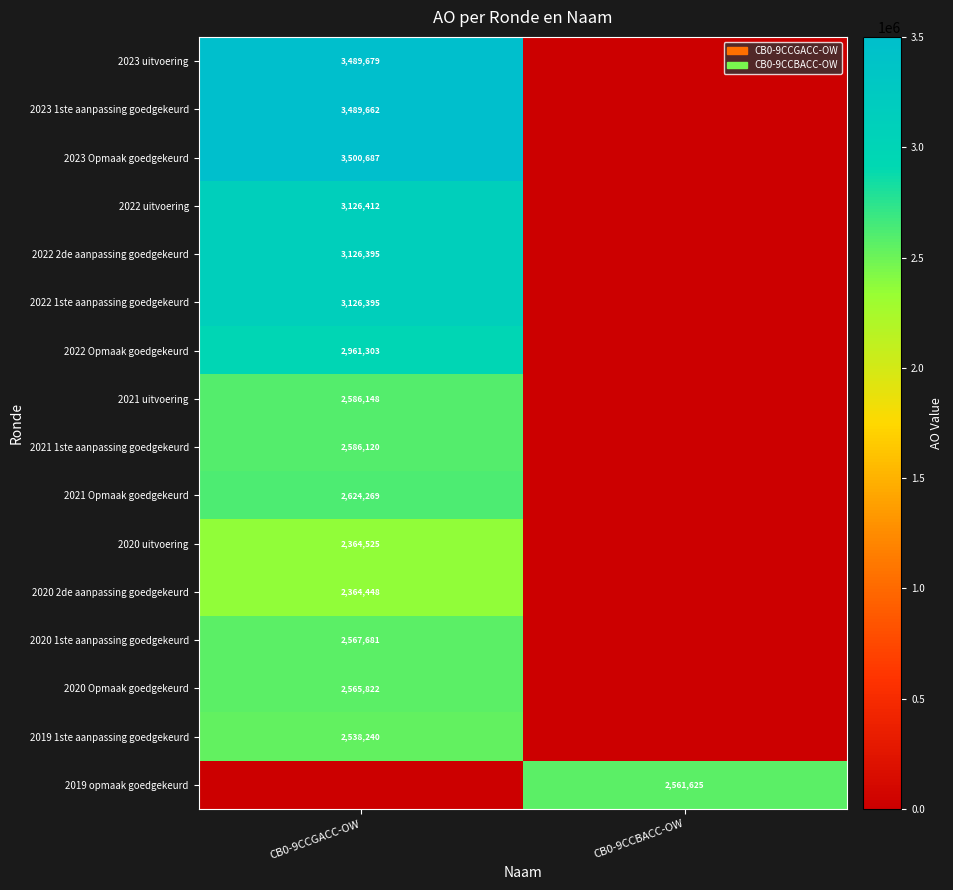

The value of 2019 1ste aanpassing goedgekeurd at CB0-9CCGACC-OW is 2538240. True or false?

True